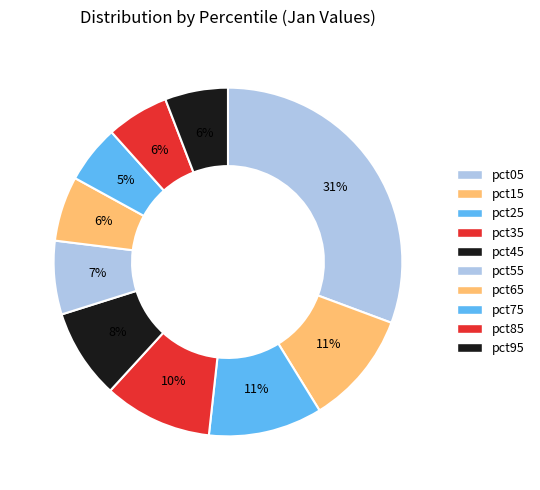

To the nearest percent, what is the difference between the pct35 and pct45 slice percentages?

2%